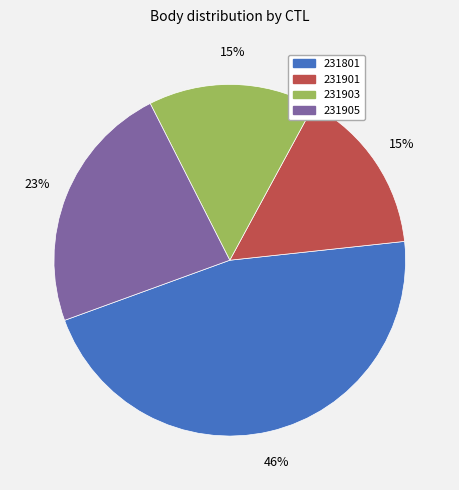

Is it true that 231905 is 23% of the pie?

True